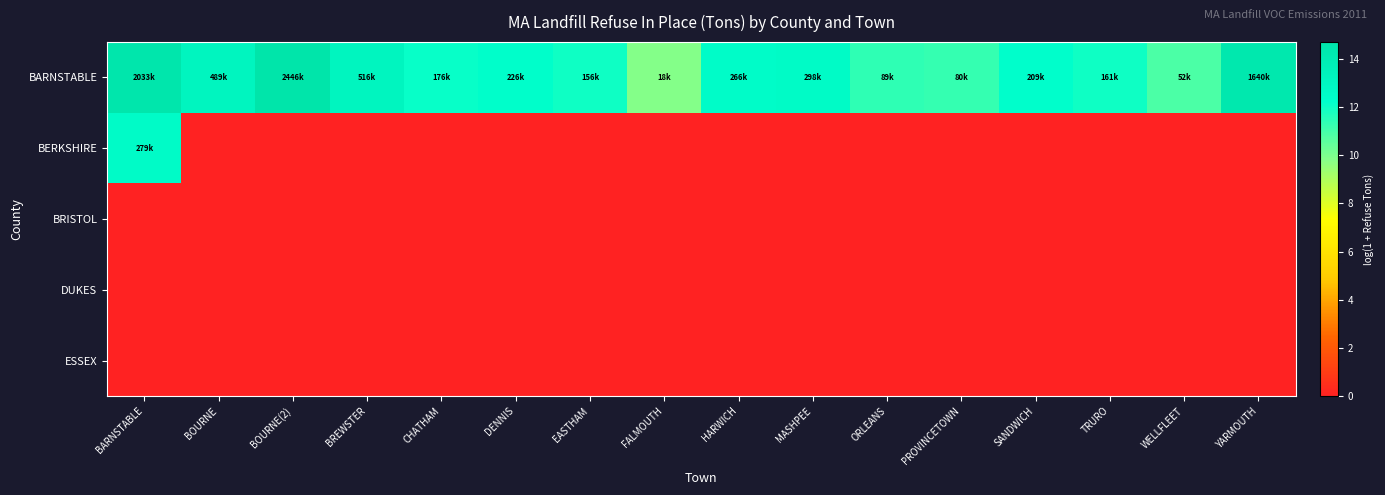

What is the total value across all series at BOURNE?

13.1